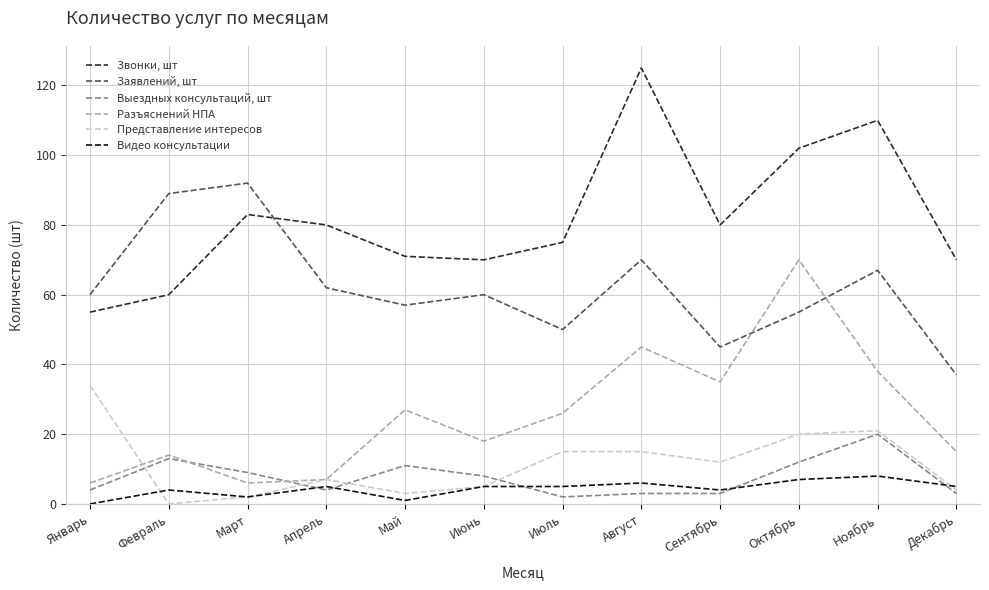

Is the value of Заявлений, шт at Ноябрь greater than the value of Звонки, шт at Август?

No